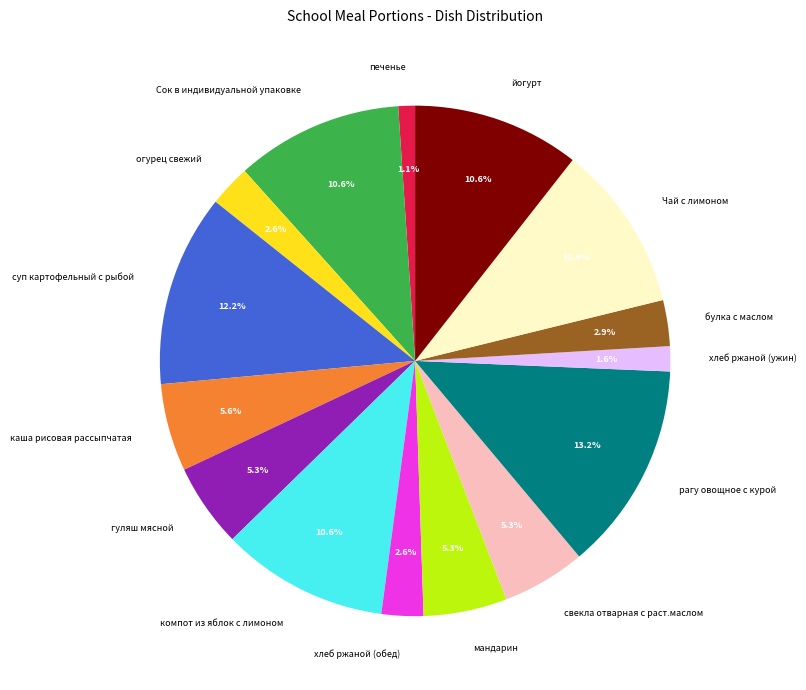

Is хлеб ржаной (обед) the majority of the pie?

No